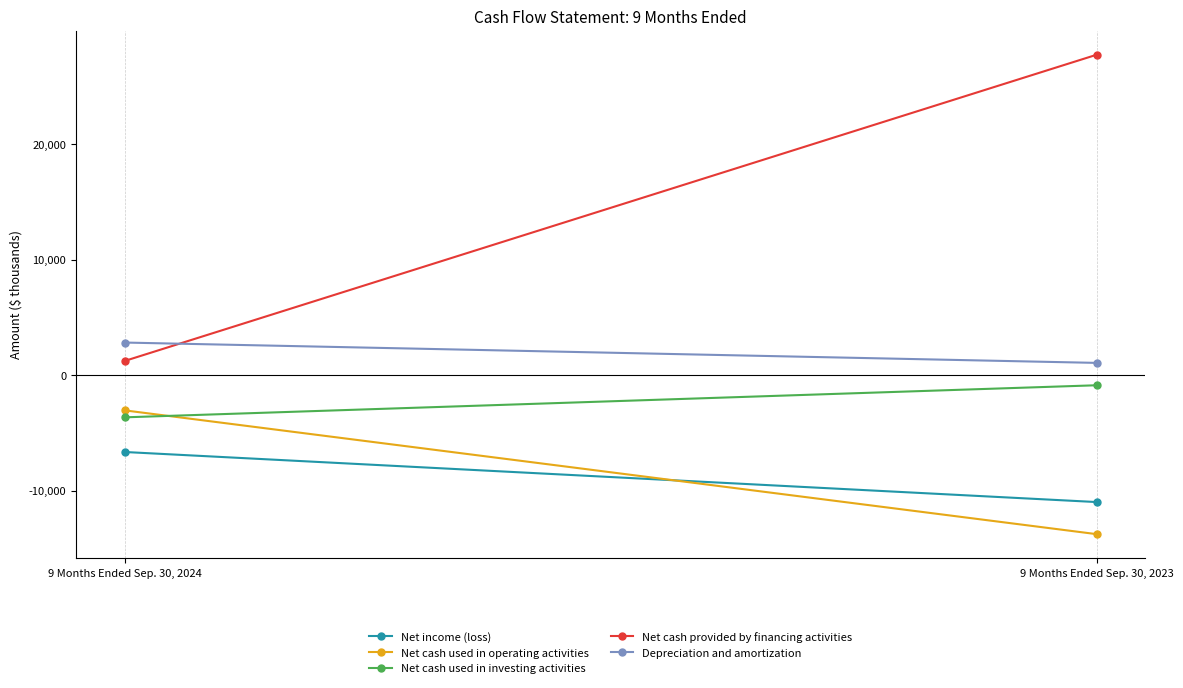

List the labels in order of Net cash provided by financing activities value, largest first.

9 Months Ended Sep. 30, 2023, 9 Months Ended Sep. 30, 2024